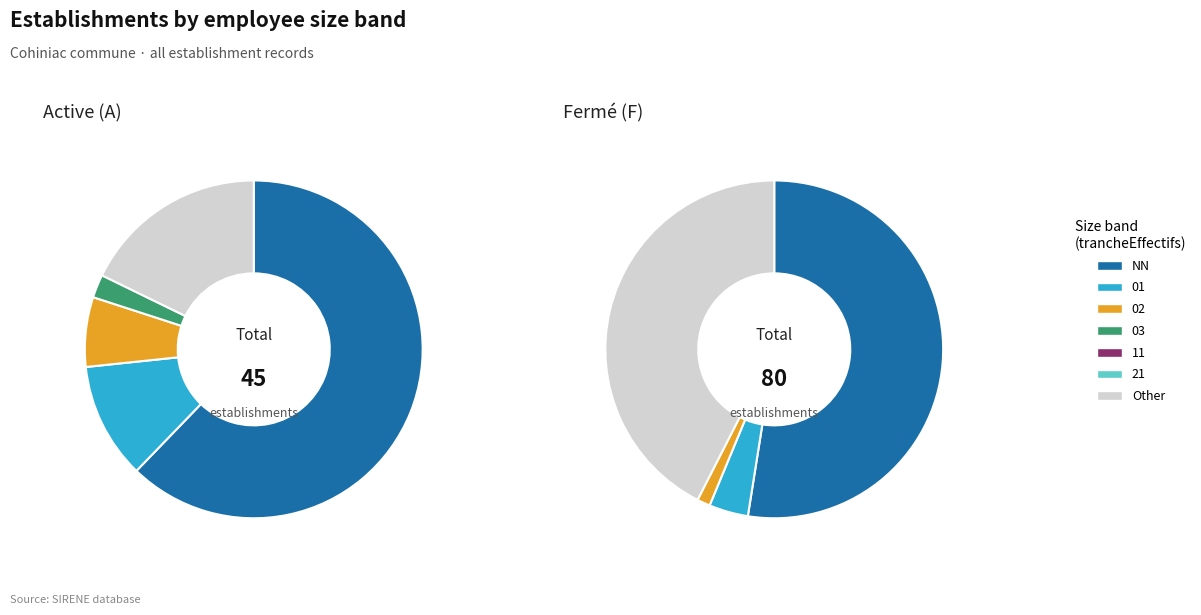

How many slices are in this pie chart?

7